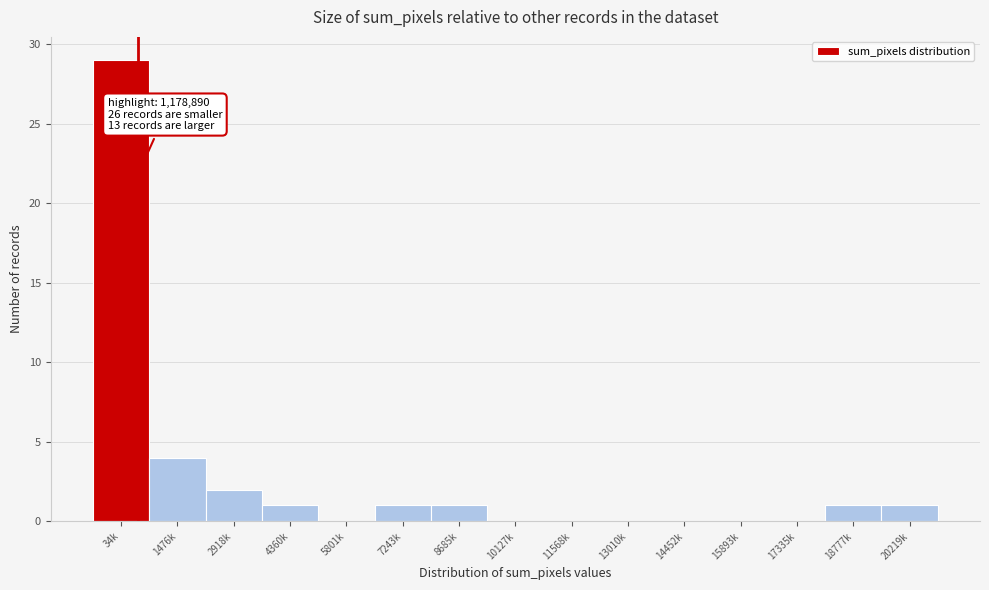

Reading left to right, what are all the values shown in this chart?

34k=29	1476k=4	2918k=2	4360k=1	5801k=0	7243k=1	8685k=1	10127k=0	11568k=0	13010k=0	14452k=0	15893k=0	17335k=0	18777k=1	20219k=1